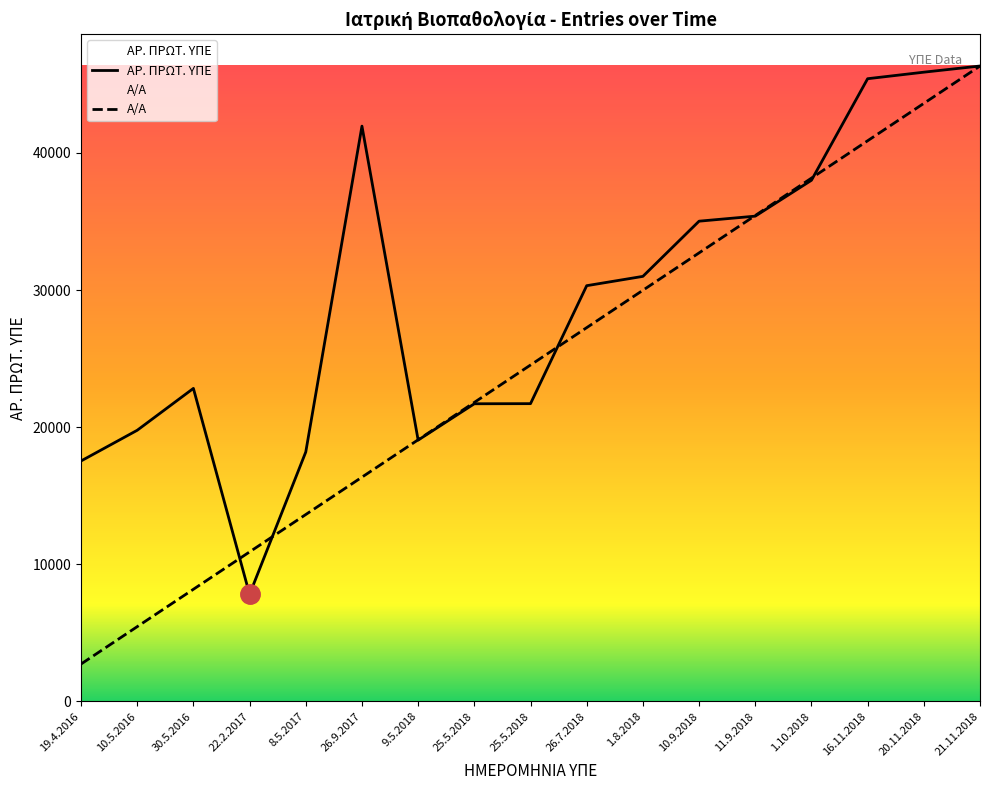

What is the difference between the Α/Α values at 8.5.2017 and 1.8.2018?

16354.2